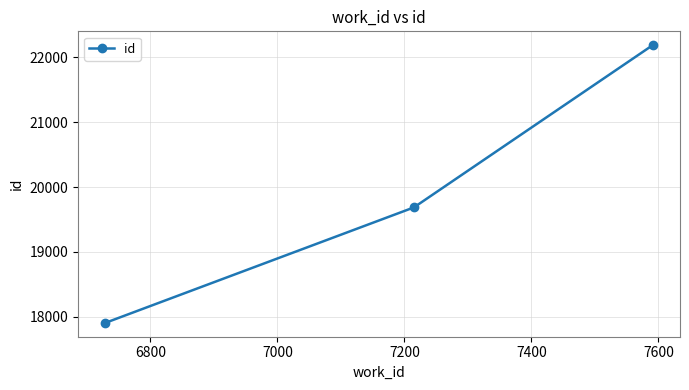

Is this an area chart (filled region under the line)?

No